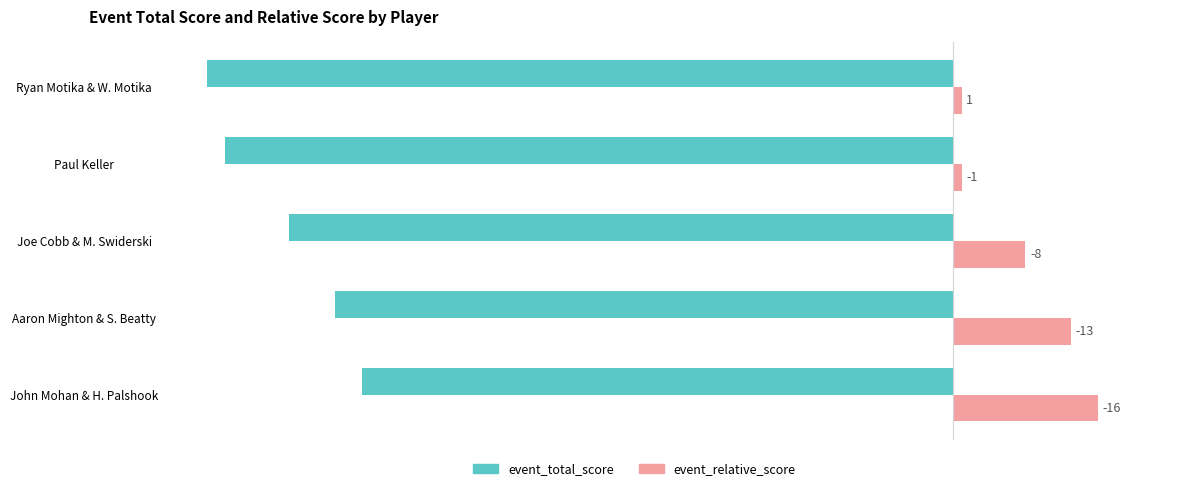

What are all the series names shown in the legend?

event_total_score, event_relative_score